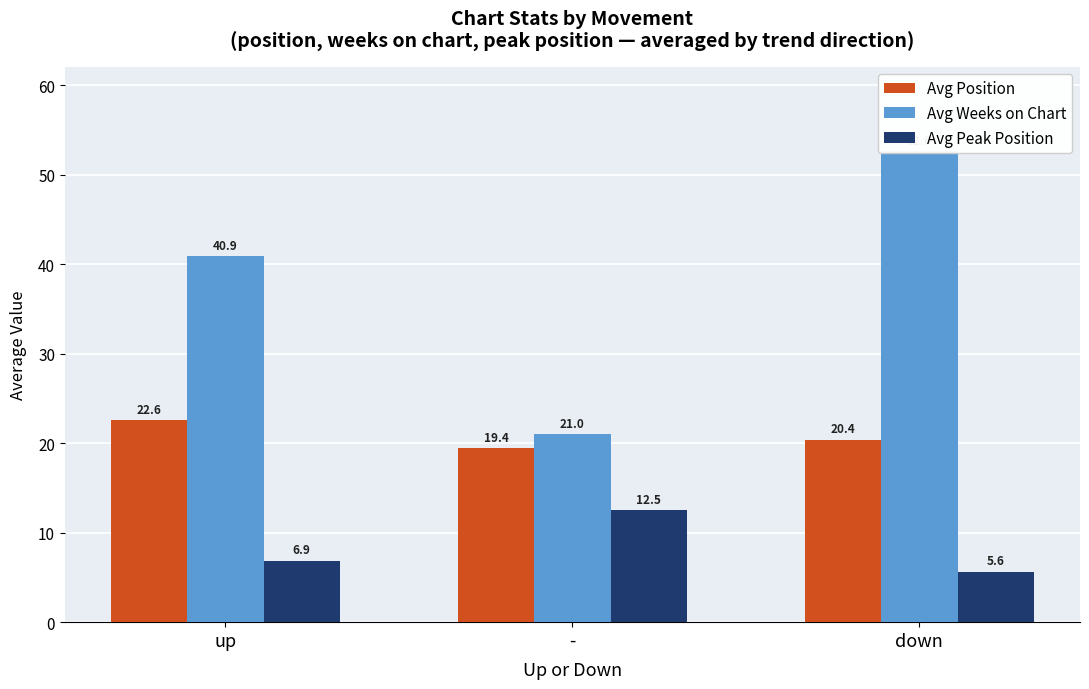

Rank the series by their maximum value, from highest to lowest.

Avg Weeks on Chart, Avg Position, Avg Peak Position